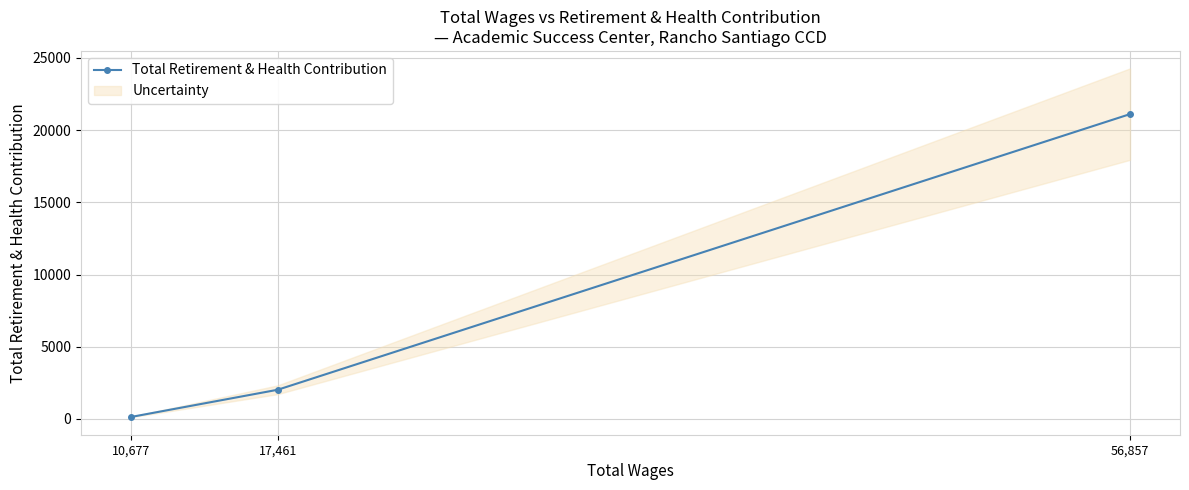

What is the value of the 2nd point from the left?

2024